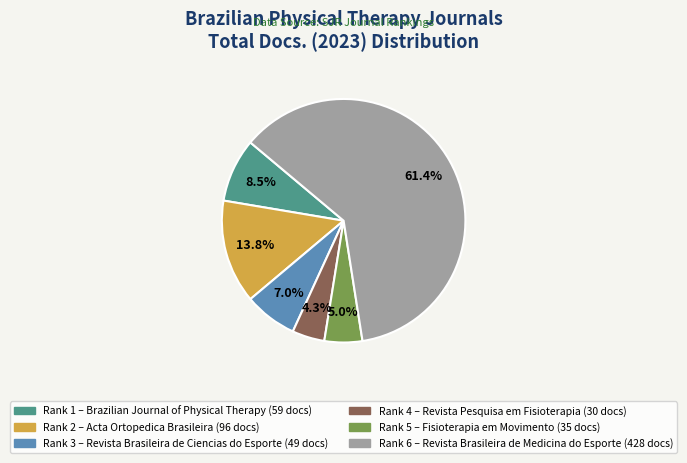

Is there a majority slice in this chart?

Yes